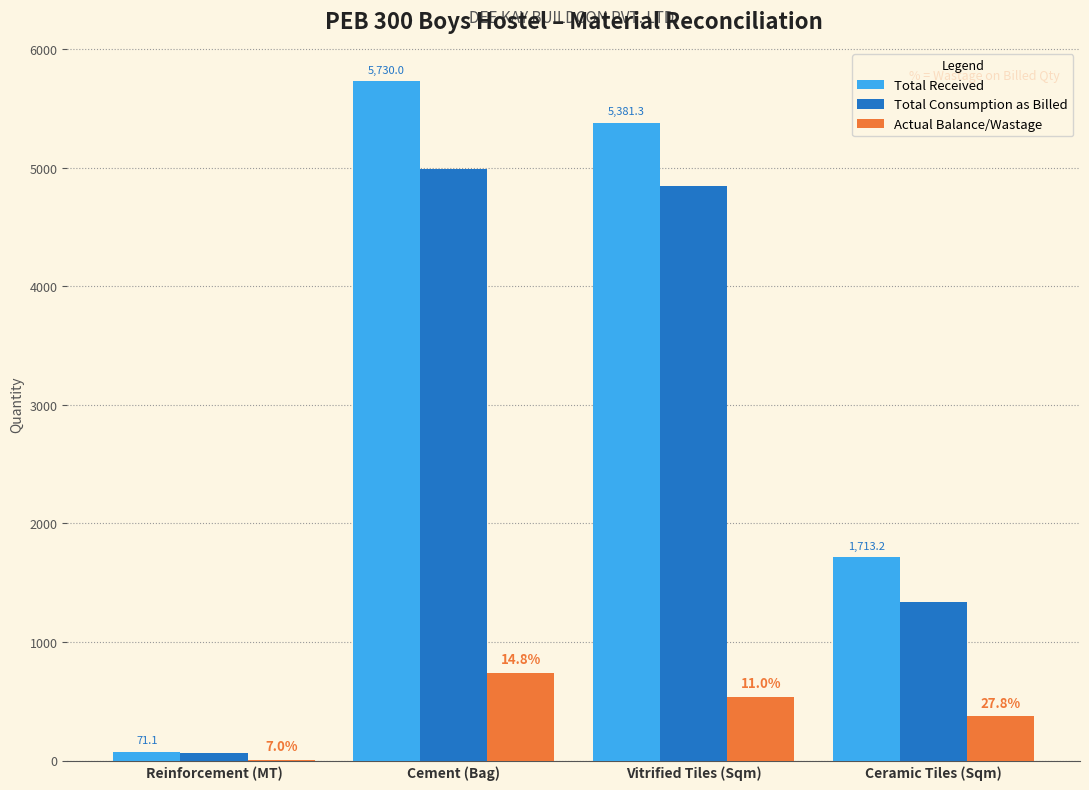

At which label does Total Consumption as Billed reach its peak?

Cement (Bag)